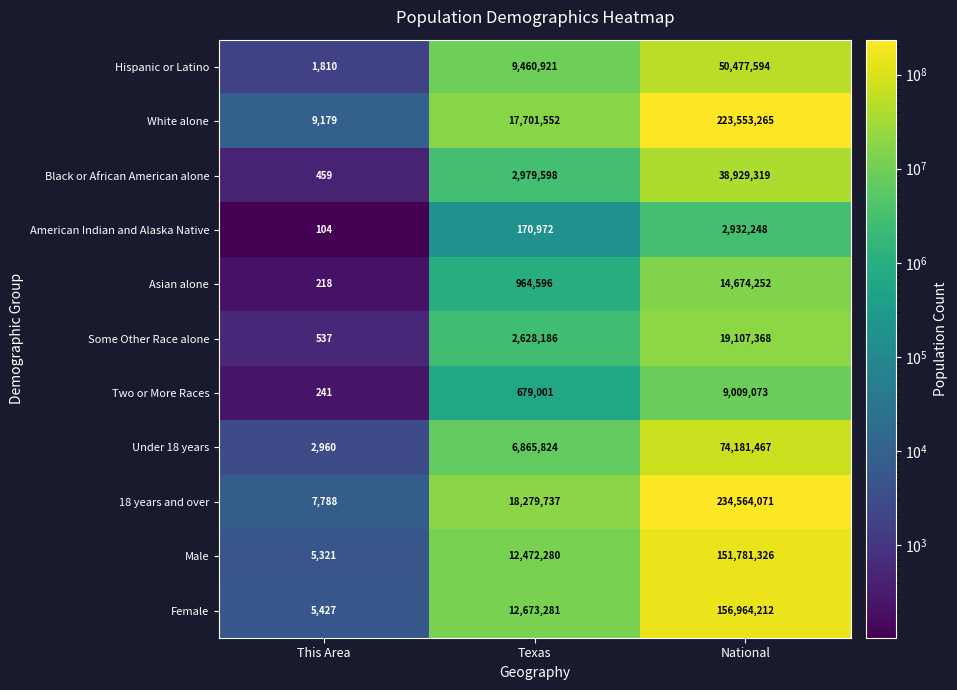

At which category is the sum across all series the highest?

National